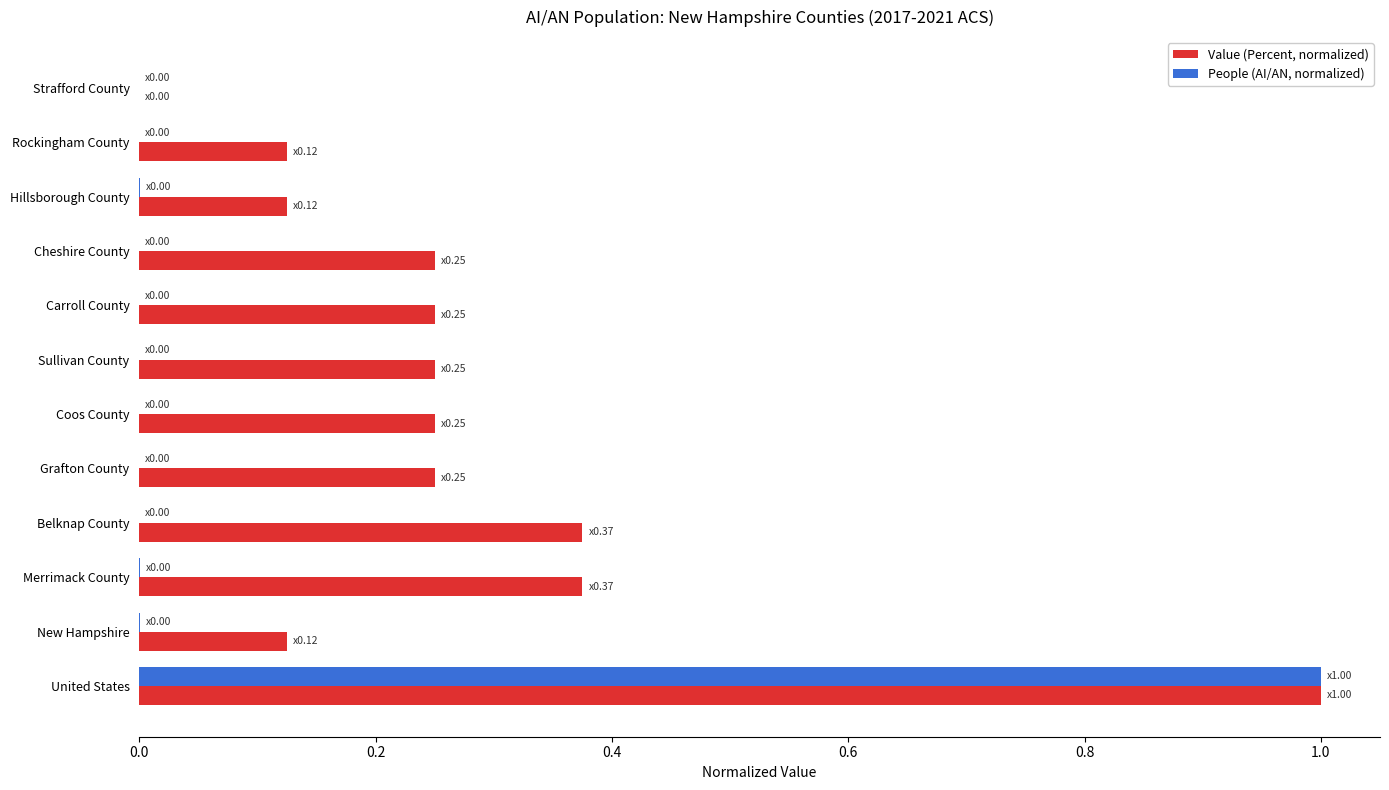

Which series changed the most between Merrimack County and Hillsborough County?

Value (Percent, normalized)